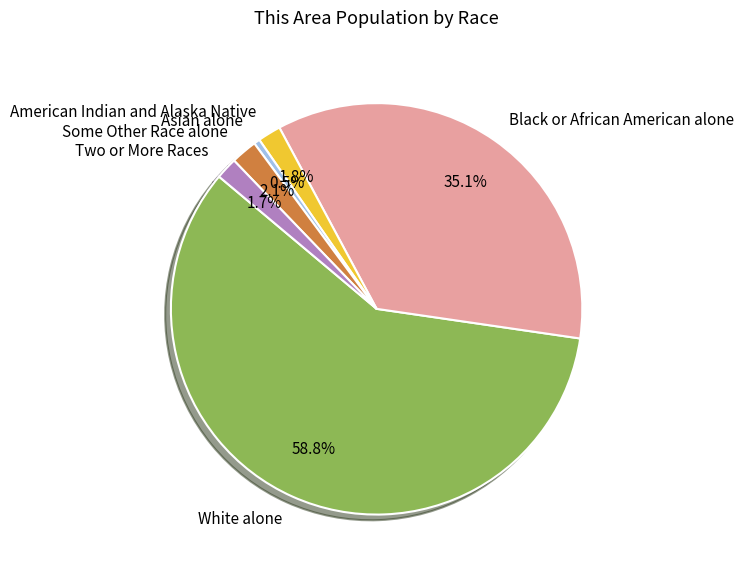

True or false: Black or African American alone accounts for 29% of the total.

False